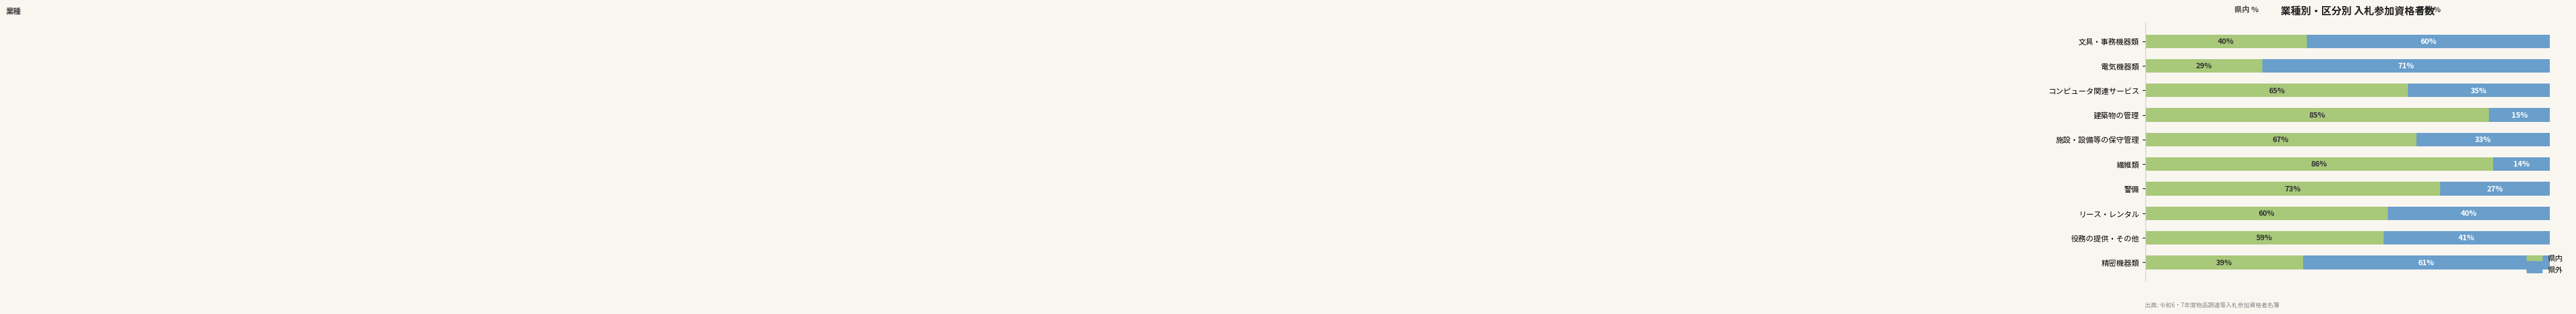

List the labels in order of 県内 value, largest first.

繊維類, 建築物の管理, 警備, 施設・設備等の保守管理, コンピュータ関連サービス, リース・レンタル, 役務の提供・その他, 文具・事務機器類, 精密機器類, 電気機器類